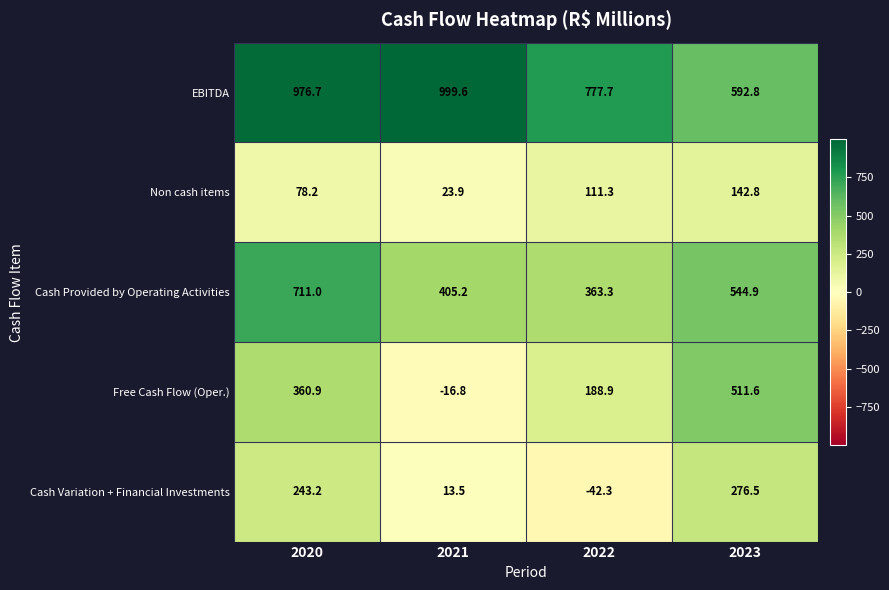

Is it true that Cash Provided by Operating Activities equals 544.9 at 2023?

True